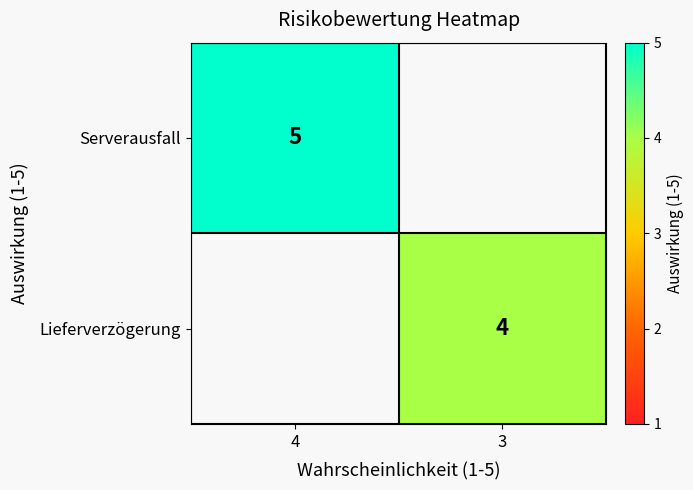

The Lieferverzögerung series shows 4 at 3. True or false?

True